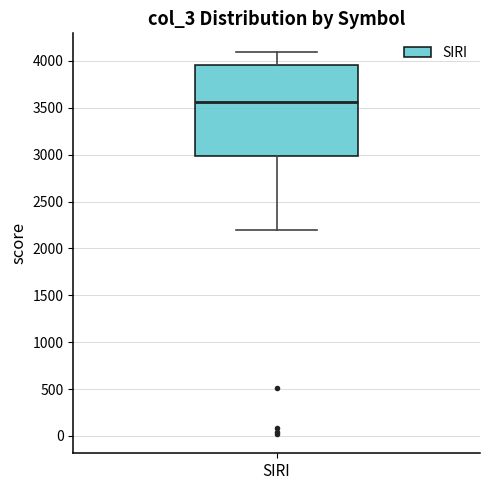

Transcribe this box plot: give where the median line is, the range the box spans, and where the two whiskers end, as read against the y-axis. The values are not printed on the chart, so give them approximately, as read against the axis.

median 3550, box 3000 to 3950, whiskers 2200 to 4100